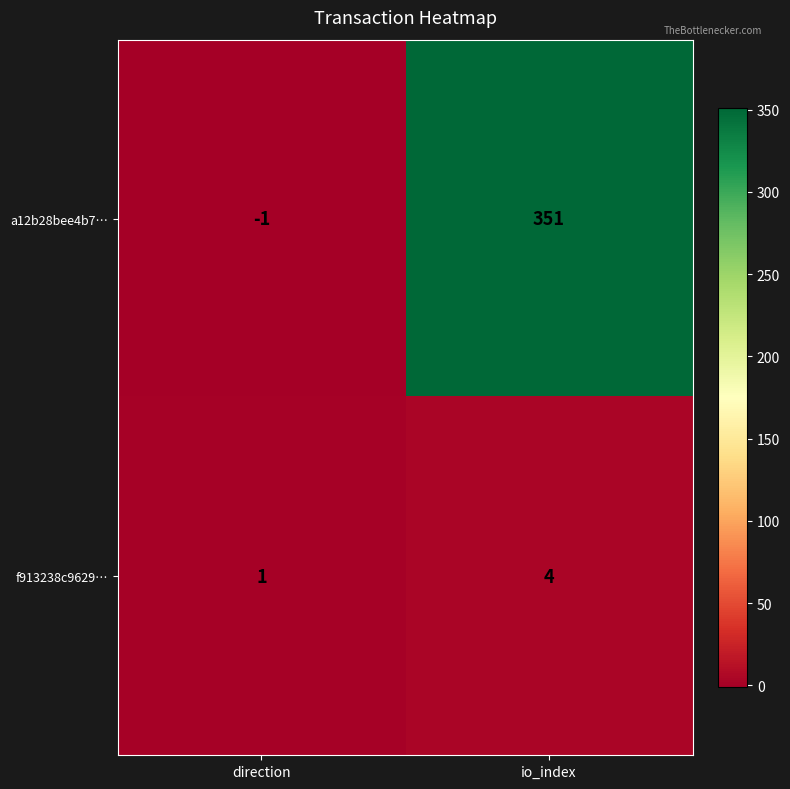

Rank the series by their average value, from highest to lowest.

a12b28bee4b7…, f913238c9629…